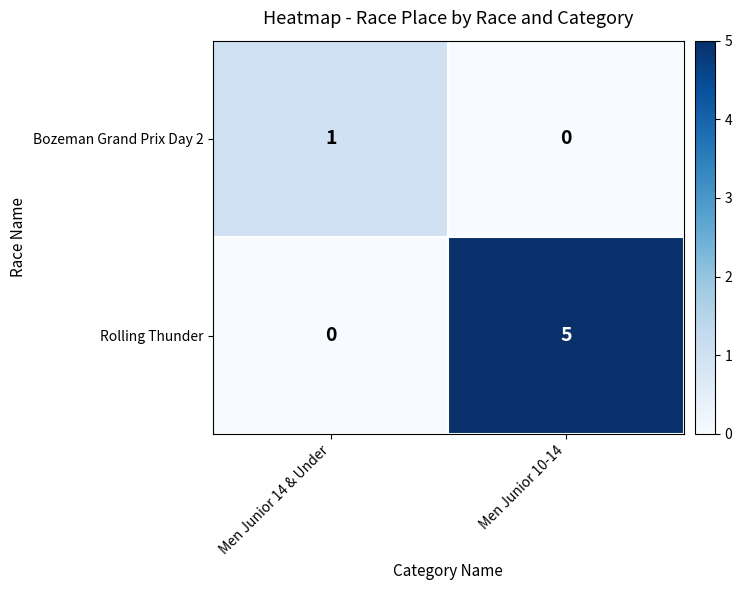

Which label corresponds to the largest value in the chart?

Men Junior 10-14